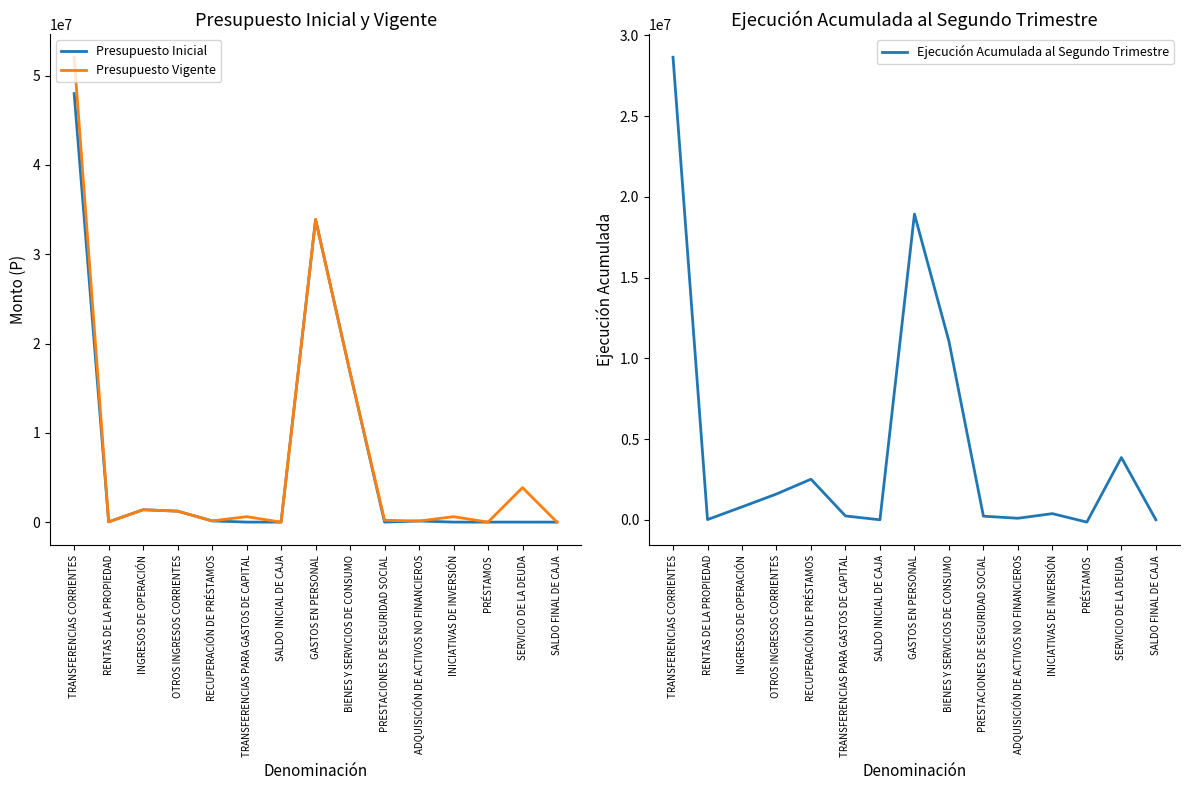

At which category is the sum across all series the highest?

TRANSFERENCIAS CORRIENTES